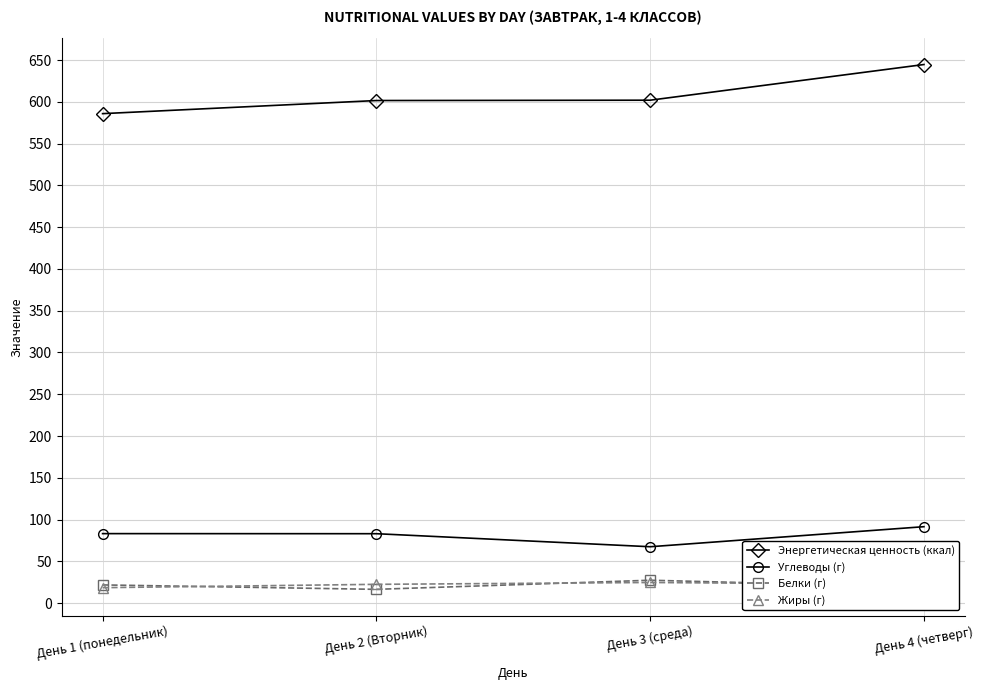

At which label does Белки (г) reach its peak?

День 3 (среда)